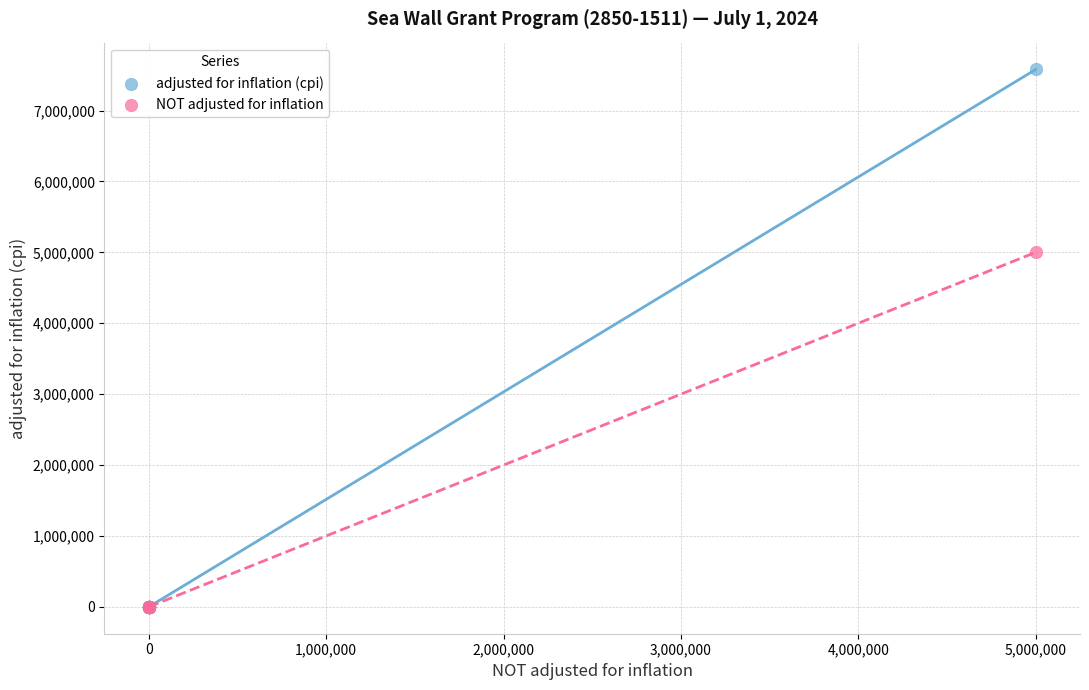

What are all the series names shown in the legend?

adjusted for inflation (cpi), NOT adjusted for inflation